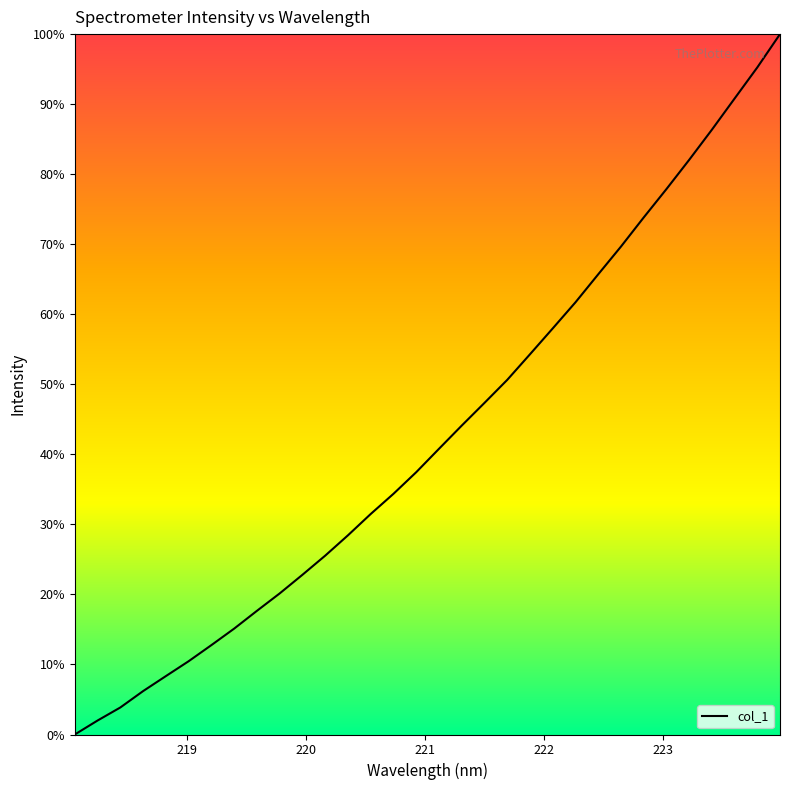

Is this an area chart (filled region under the line)?

No